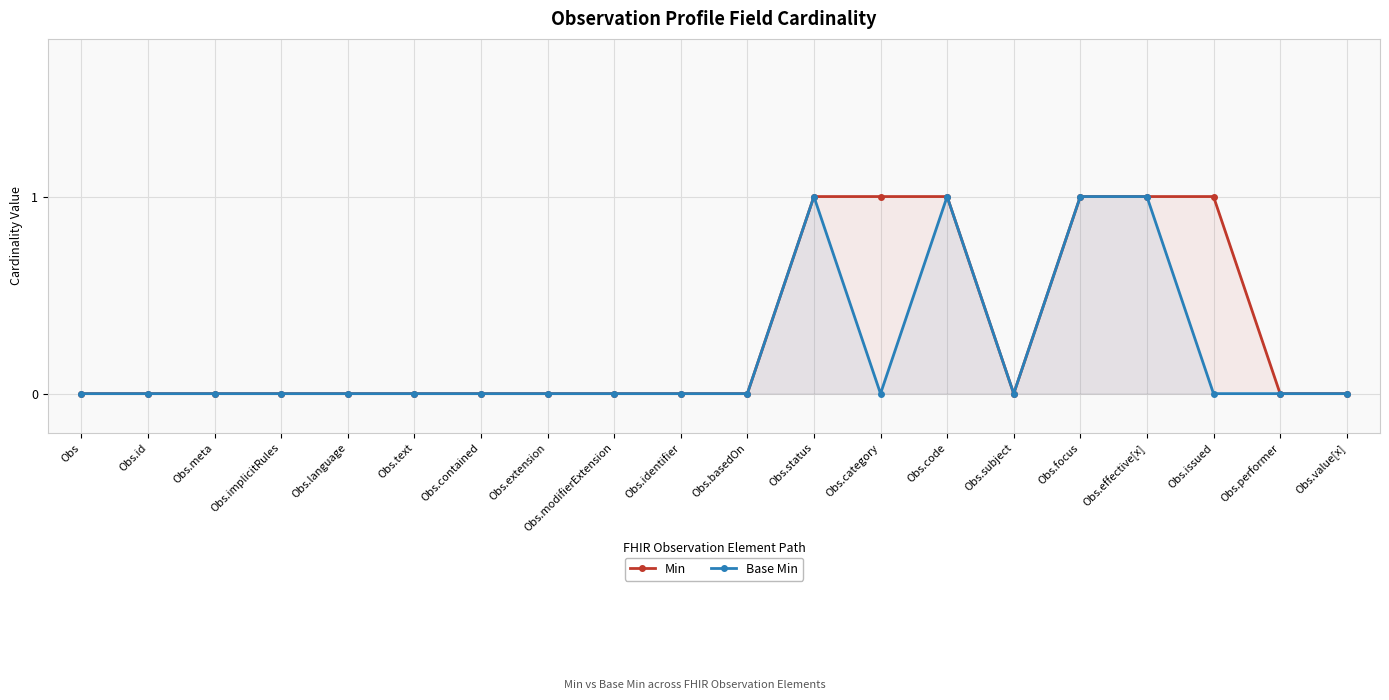

Rank the series at Obs.contained from highest to lowest value.

Min, Base Min